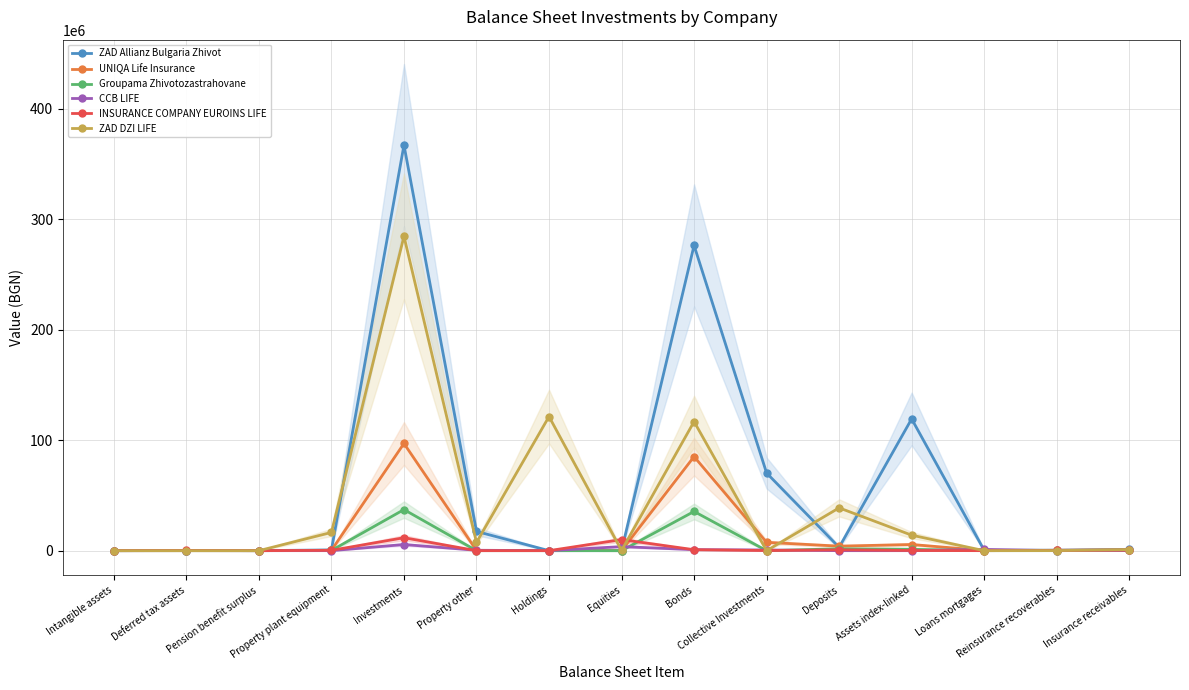

Which series has the largest total across all categories?

ZAD Allianz Bulgaria Zhivot